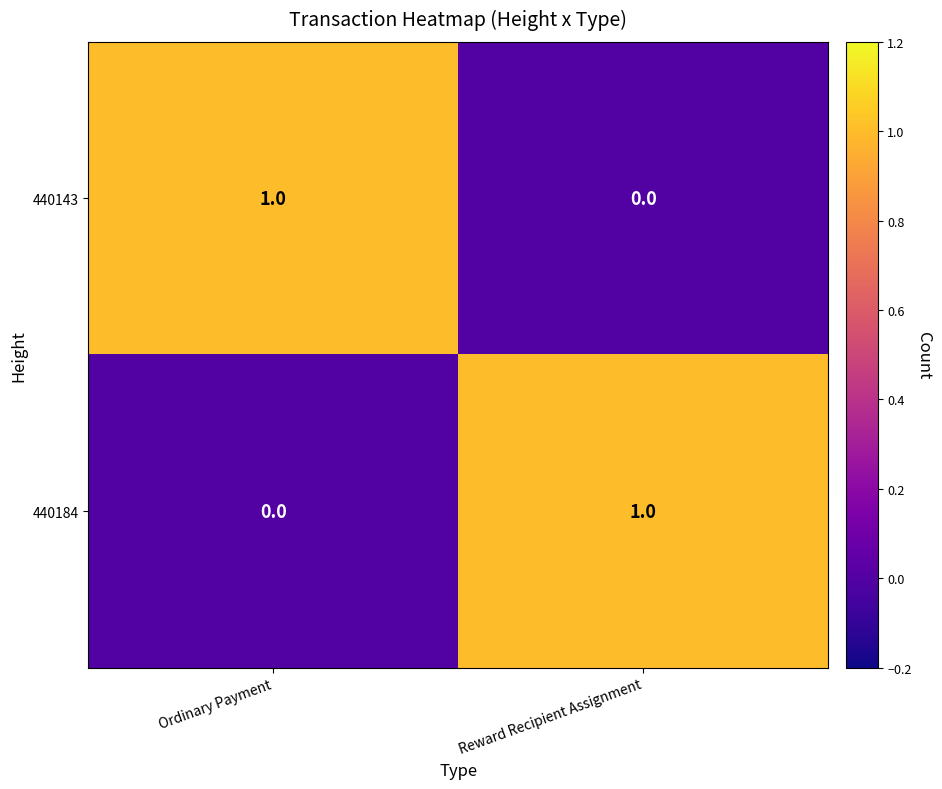

What is the total value across all series at Ordinary Payment?

1